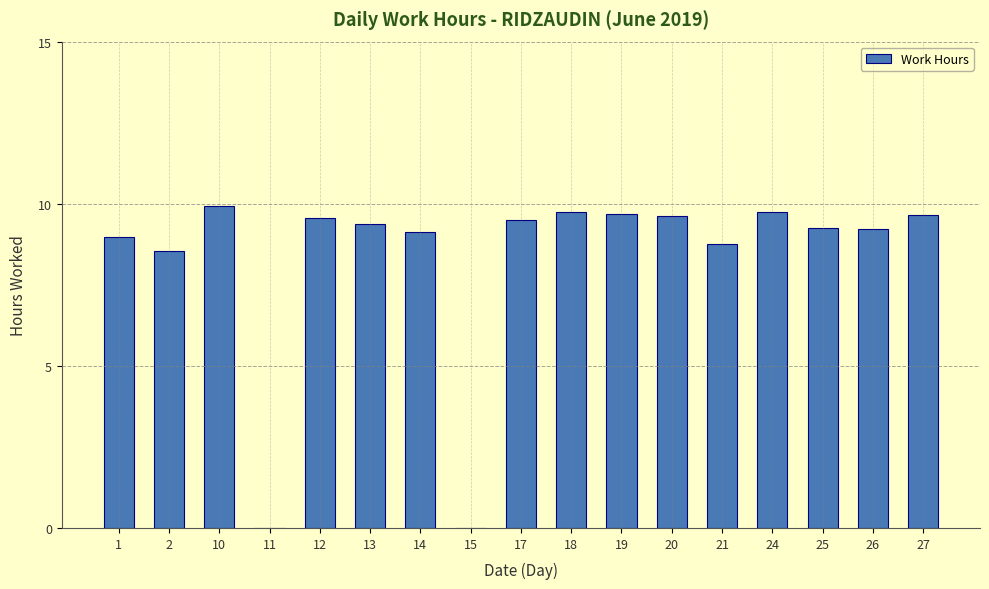

Read the value at 21.

8.8